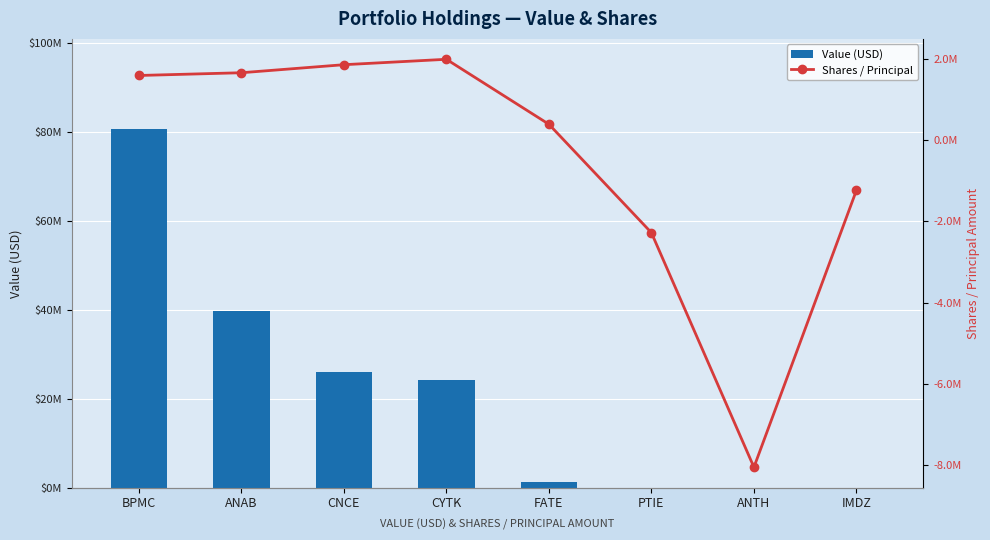

True or false: Value (USD) has a value of 40138201 at IMDZ.

False